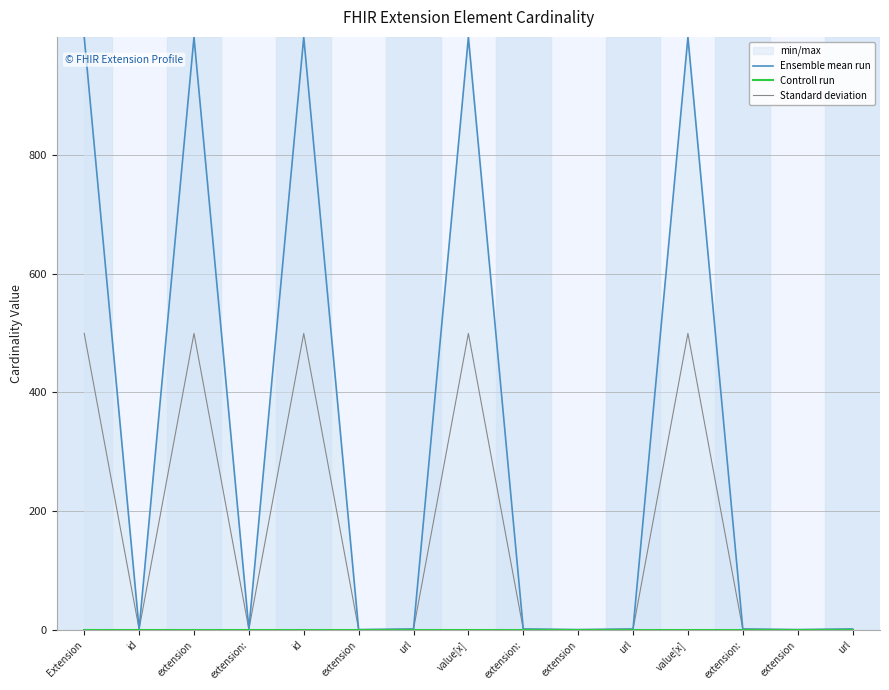

List the labels in order of Standard deviation value, largest first.

Extension, extension, id, value[x], value[x], id, extension:, url, extension:, url, extension:, url, extension, extension, extension